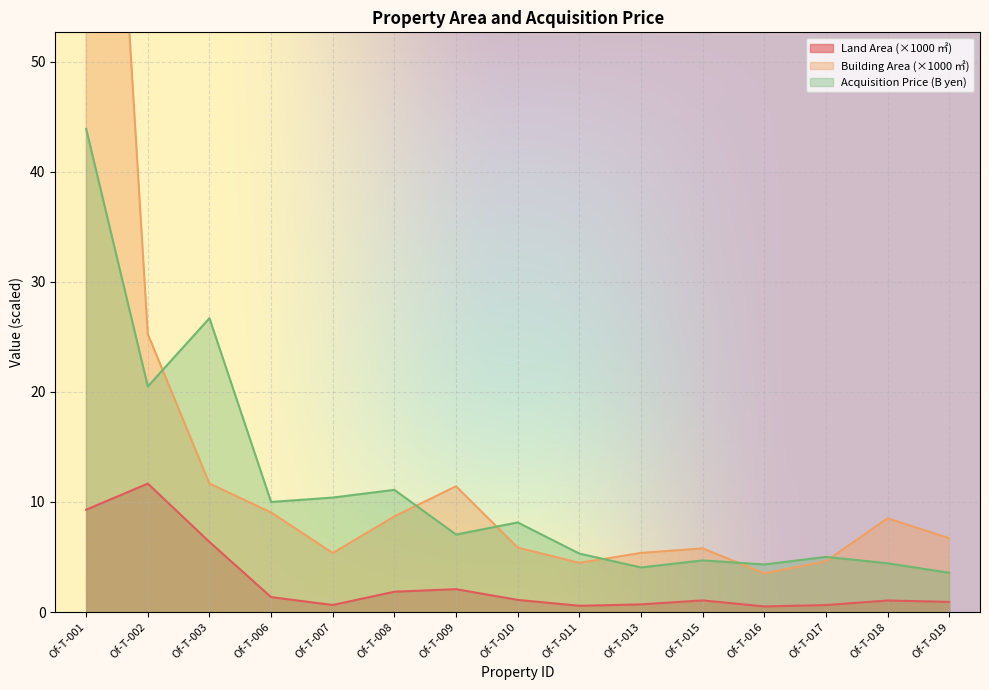

How many series are shown in this chart?

3